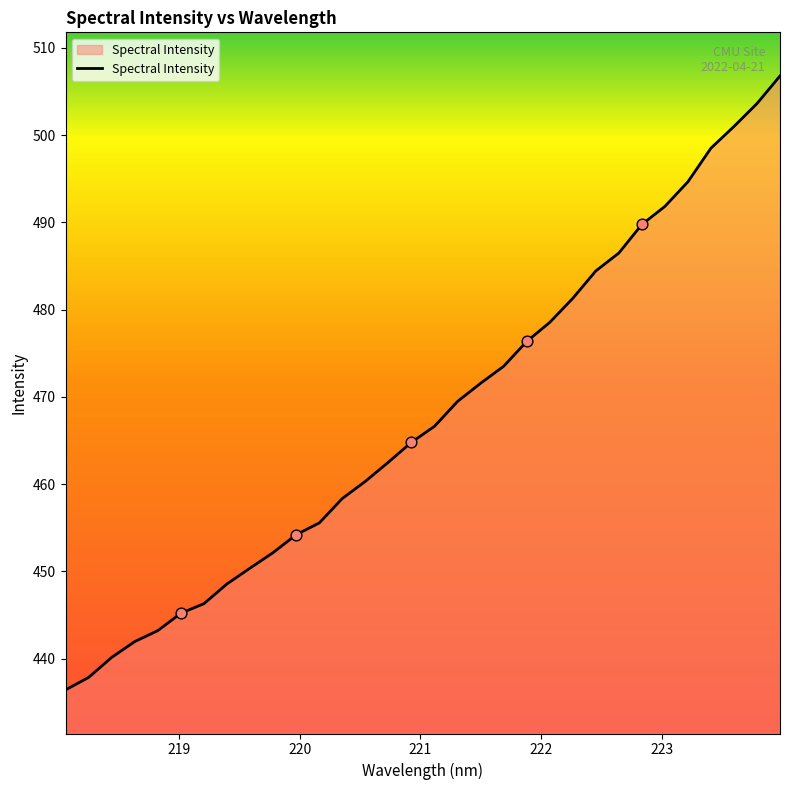

What is the greatest value displayed?

506.8